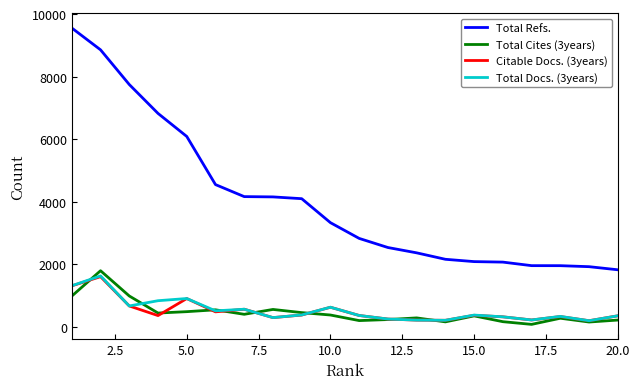

True or false: Total Refs. and Total Docs. (3years) intersect in this chart.

False